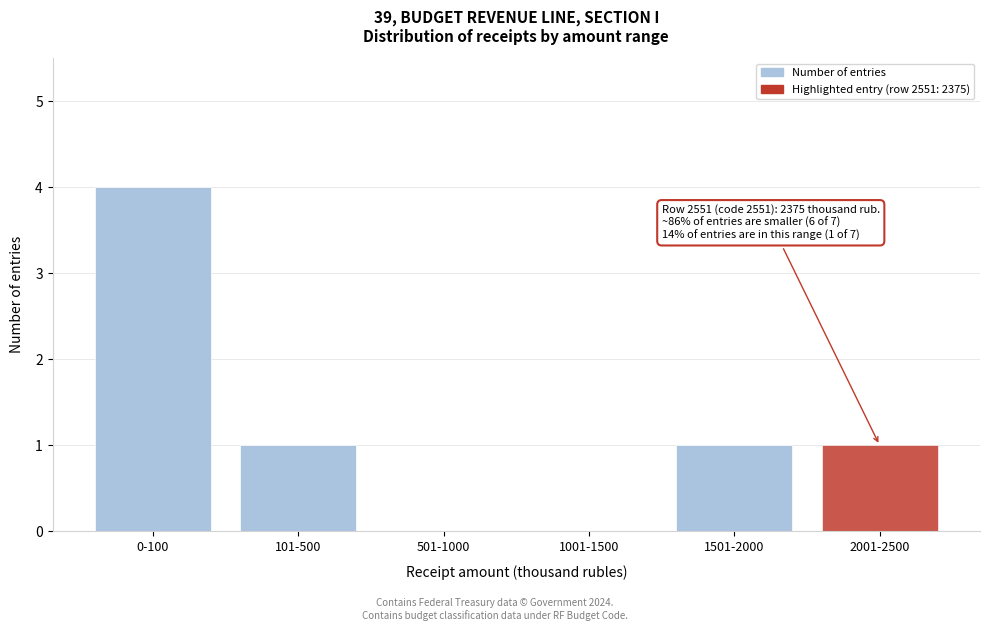

Reading left to right, extract all data points from this chart.

0-100=4	101-500=1	501-1000=0	1001-1500=0	1501-2000=1	2001-2500=1